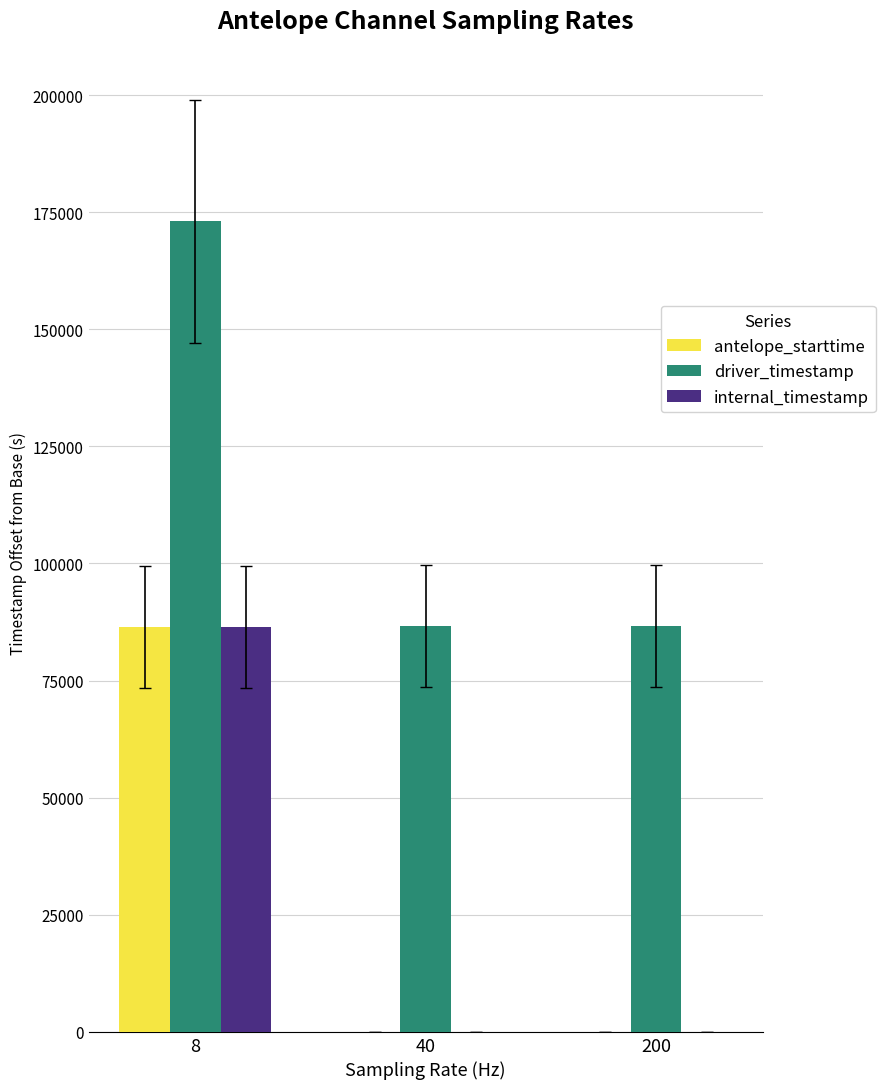

Between 8 and 200, which series saw the biggest shift?

driver_timestamp